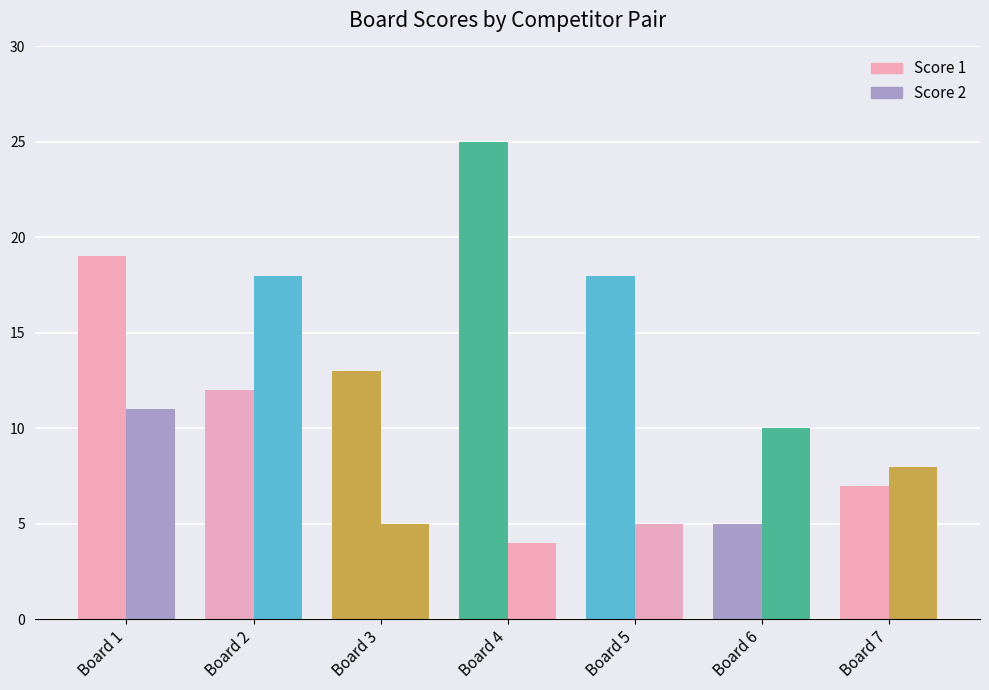

How many groups of bars are there?

7